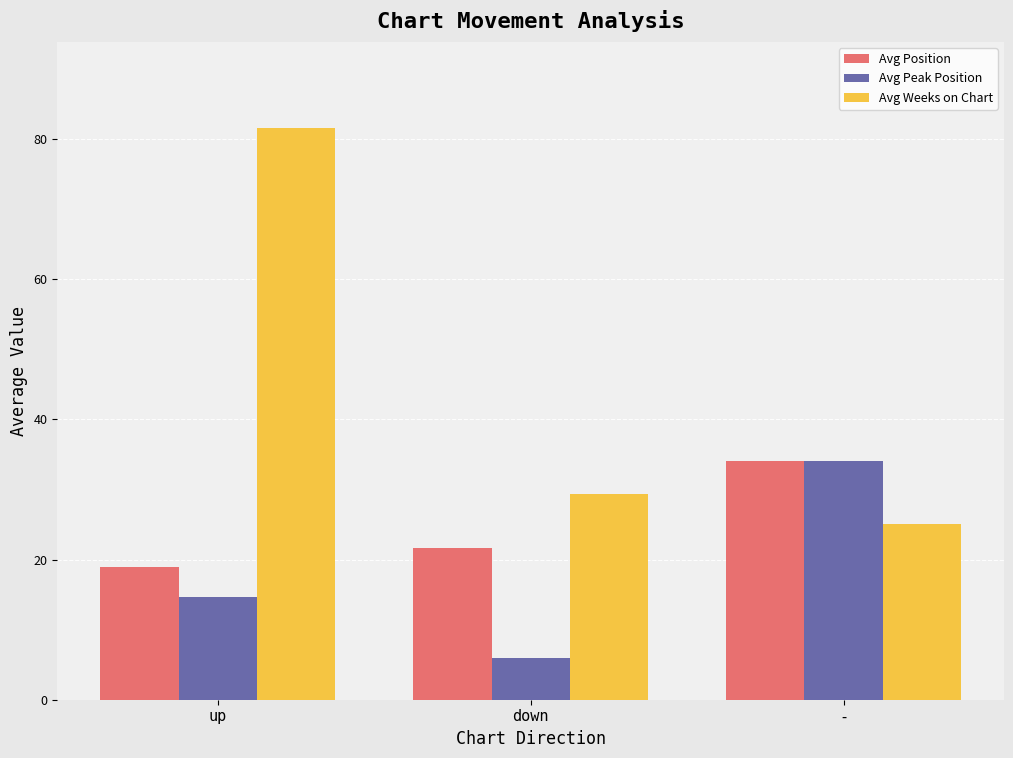

What is the sum of all Avg Position values?

74.5